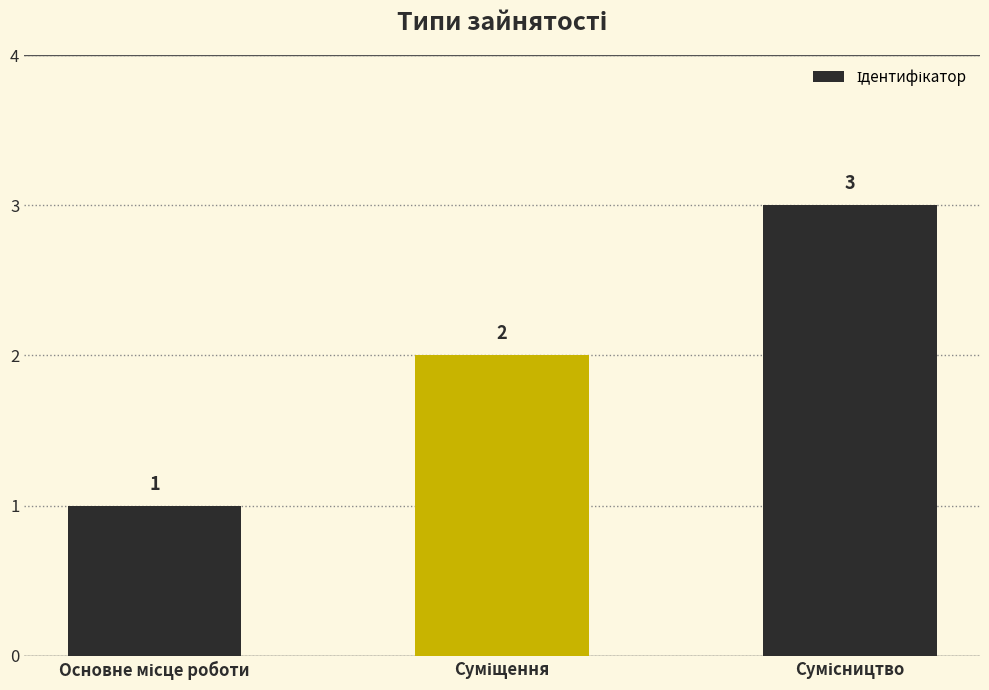

What is the value of the 2nd bar from the left?

2